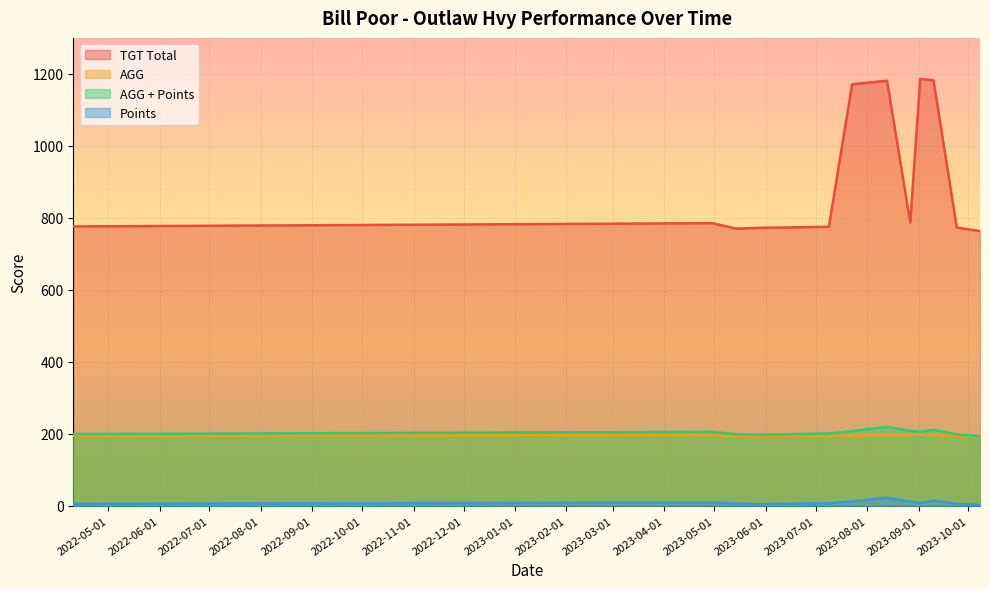

How many lines are shown in the chart?

4